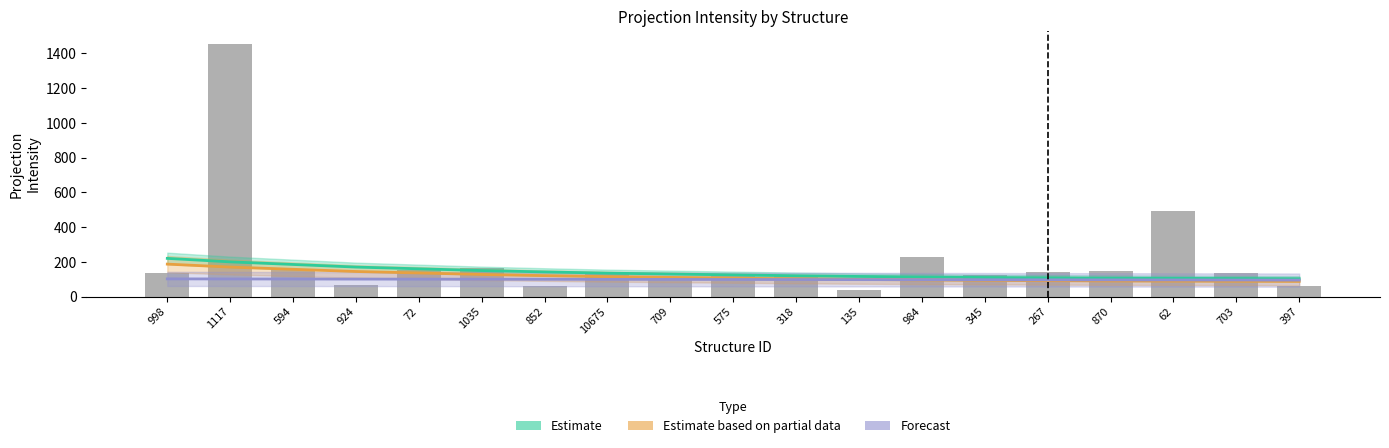

What is the highest value of the Estimate series?

220.0